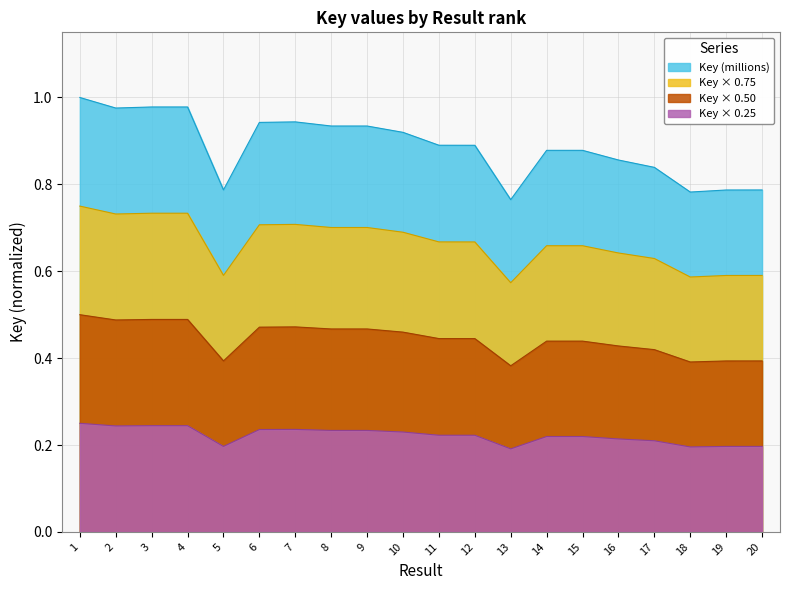

Rank the categories by value from highest to lowest.

1, 3, 4, 2, 7, 6, 9, 8, 10, 11, 12, 15, 14, 16, 17, 5, 20, 19, 18, 13